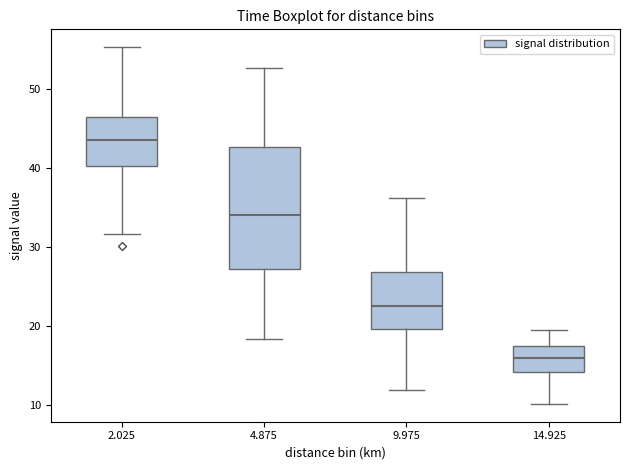

Reading left to right, read every box against the y-axis: the position of its median line, the range the box covers, and the ends of its whiskers. The values are not printed on the chart, so give them approximately, as read against the axis.

2.025: median 44, box 40 to 47, whiskers 32 to 55
4.875: median 34, box 27 to 43, whiskers 18 to 53
9.975: median 23, box 20 to 27, whiskers 12 to 36
14.925: median 16, box 14 to 18, whiskers 10 to 20